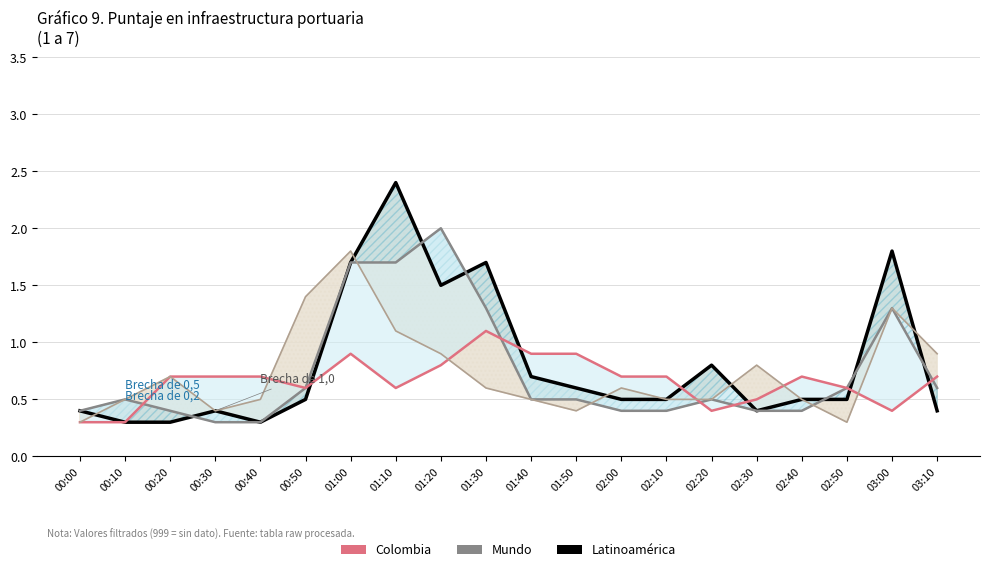

Rank the series at 02:50 from highest to lowest value.

col_17 (Mundo), col_1 (Colombia), col_18 (Latinoamérica), col_12 top